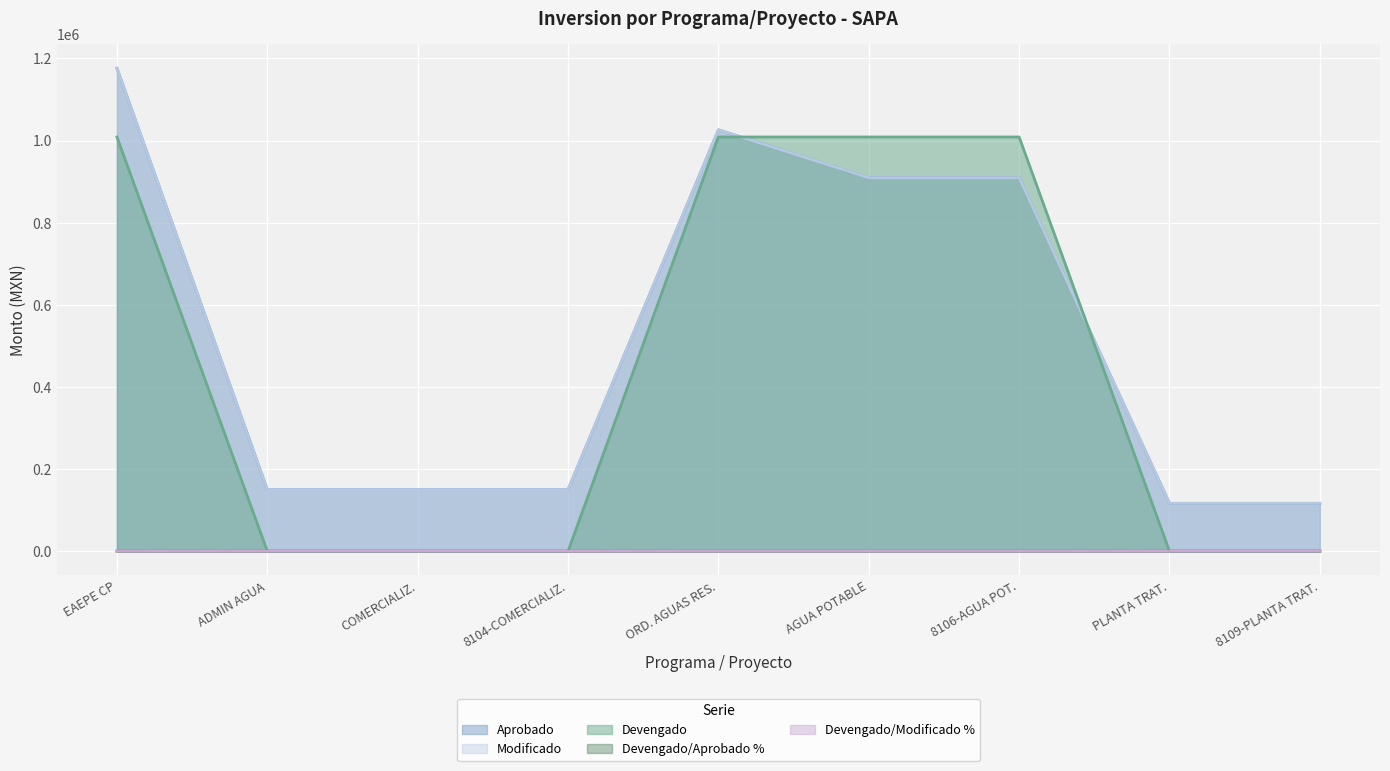

Reading left to right, extract all data points from this chart.

Aprobado: 1175995.9	150000.0	150000.0	150000.0	1025995.9	909400.0	909400.0	116595.9	116595.9
Modificado: 1175995.9	150000.0	150000.0	150000.0	1025995.9	909400.0	909400.0	116595.9	116595.9
Devengado: 1008622.4	0.0	0.0	0.0	1008622.4	1008622.4	1008622.4	0.0	0.0
Devengado/Aprobado %: 85.8	0.0	0.0	0.0	98.3	110.9	110.9	0.0	0.0
Devengado/Modificado %: 85.8	0.0	0.0	0.0	98.3	110.9	110.9	0.0	0.0